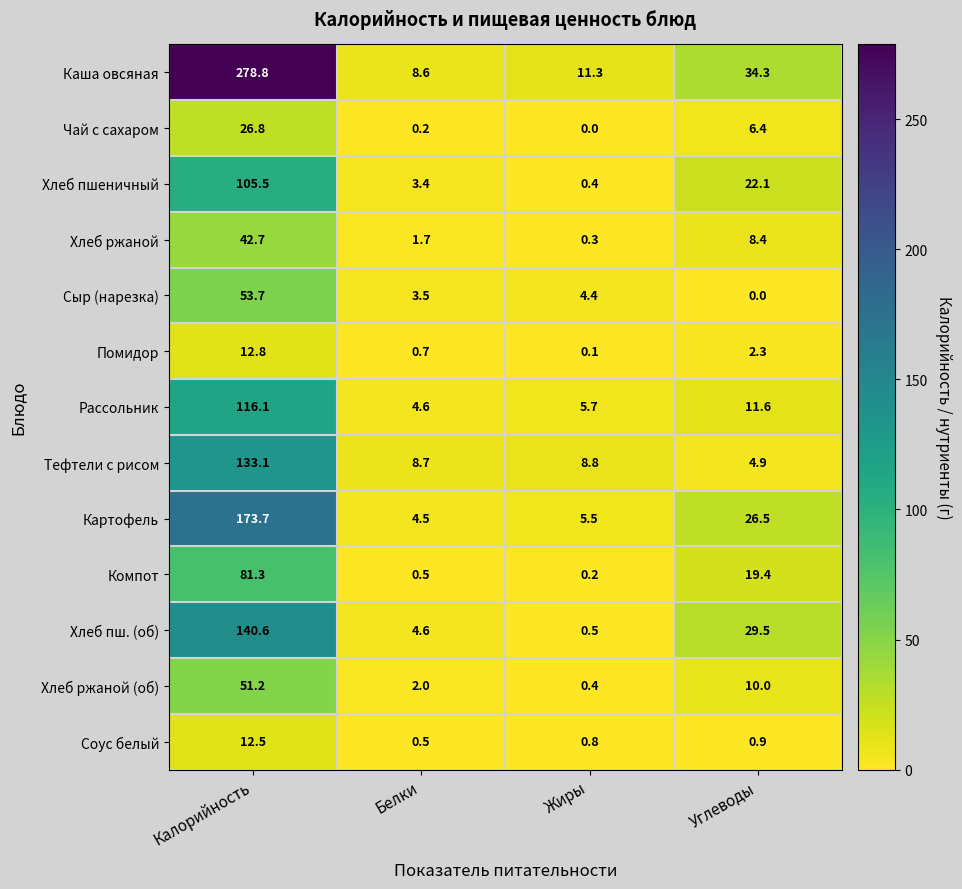

Read the Рассольник value at Углеводы.

11.6